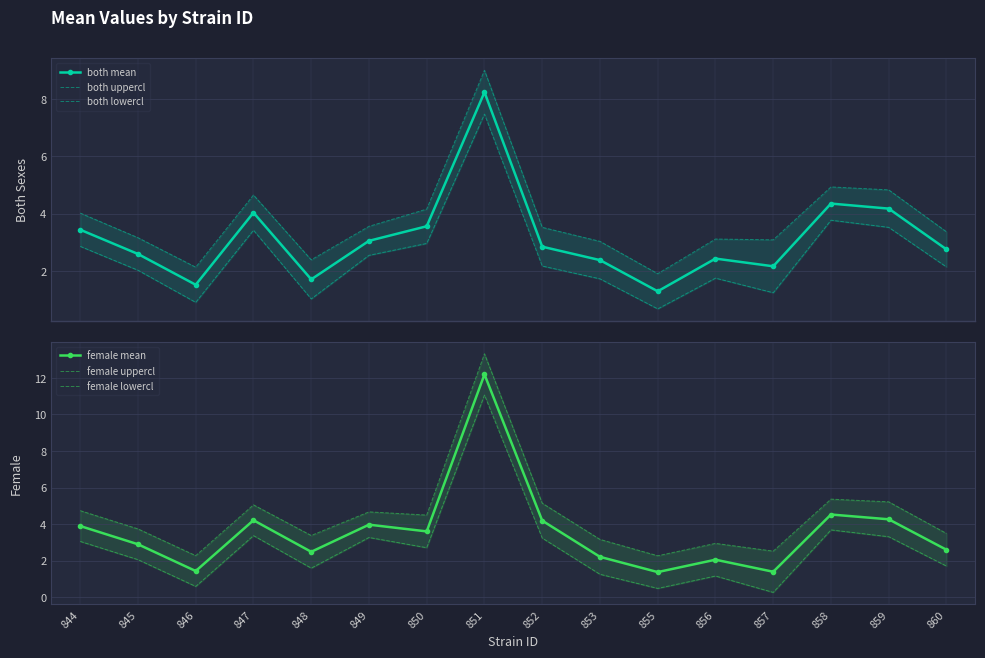

At which label is both uppercl closest to 5?

858